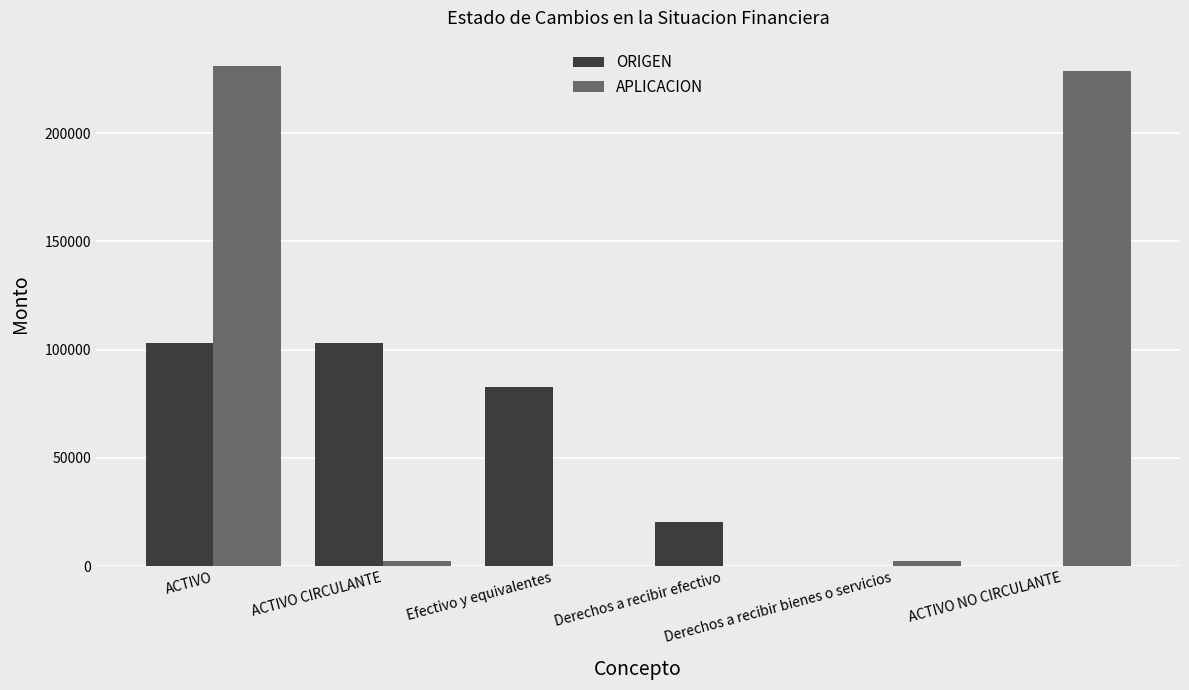

Which series has the largest total across all categories?

APLICACION